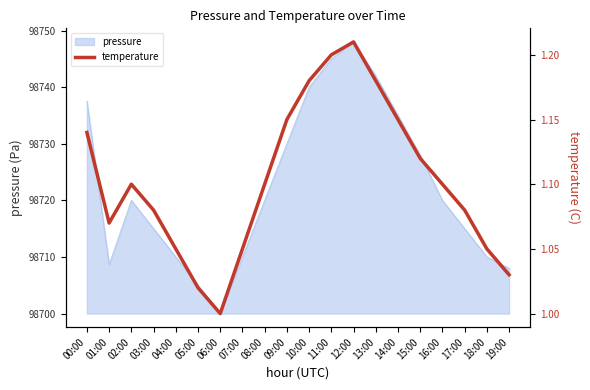

Is it true that the value at 11:00 is 1.2?

True